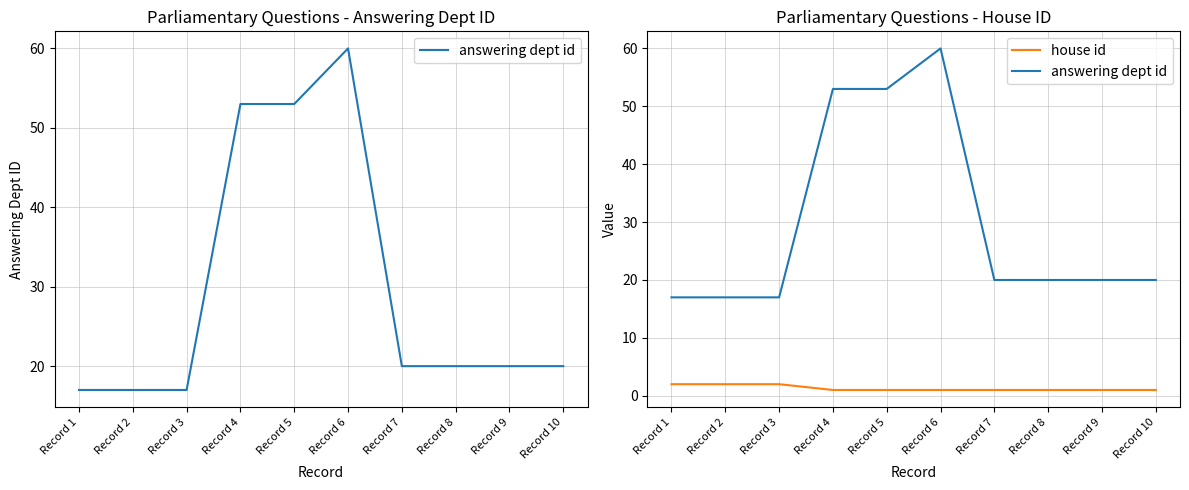

What is the total value across all series at Record 7?

21